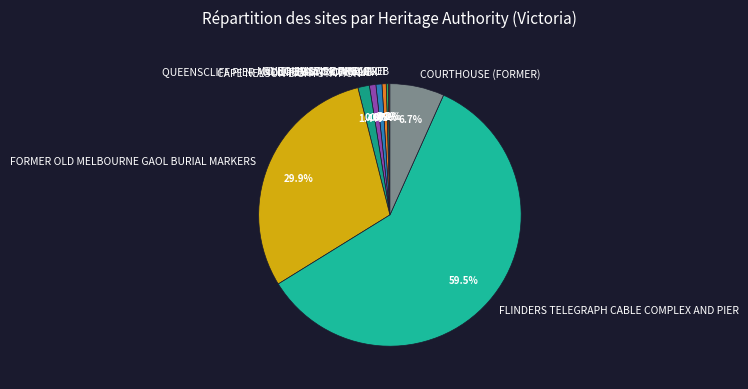

Is there any slice that represents more than half of the pie?

Yes